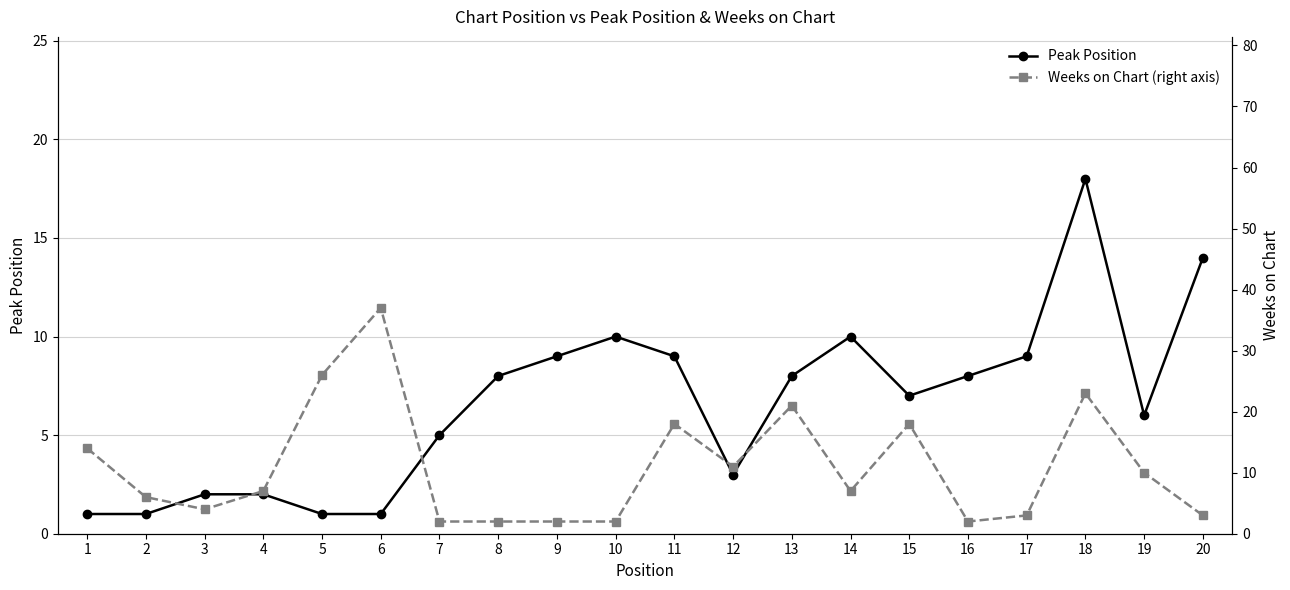

How many lines are shown in the chart?

2